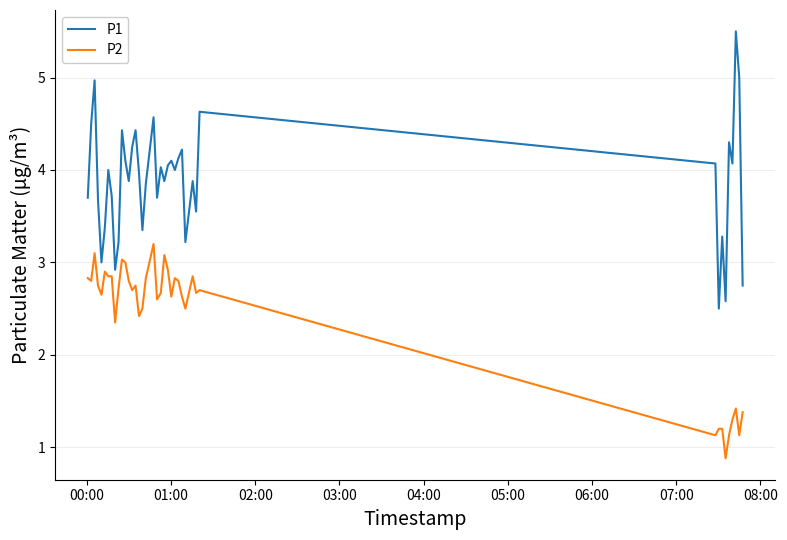

True or false: P1 and P2 intersect in this chart.

False